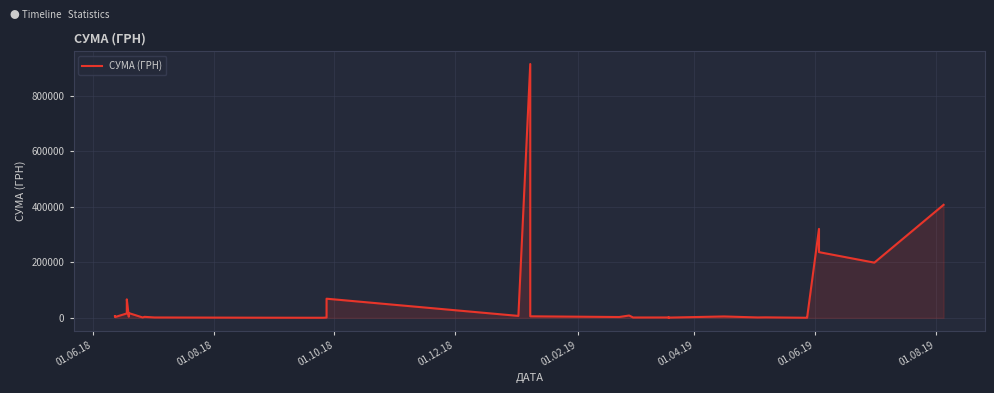

How many data points are above 1986?

19